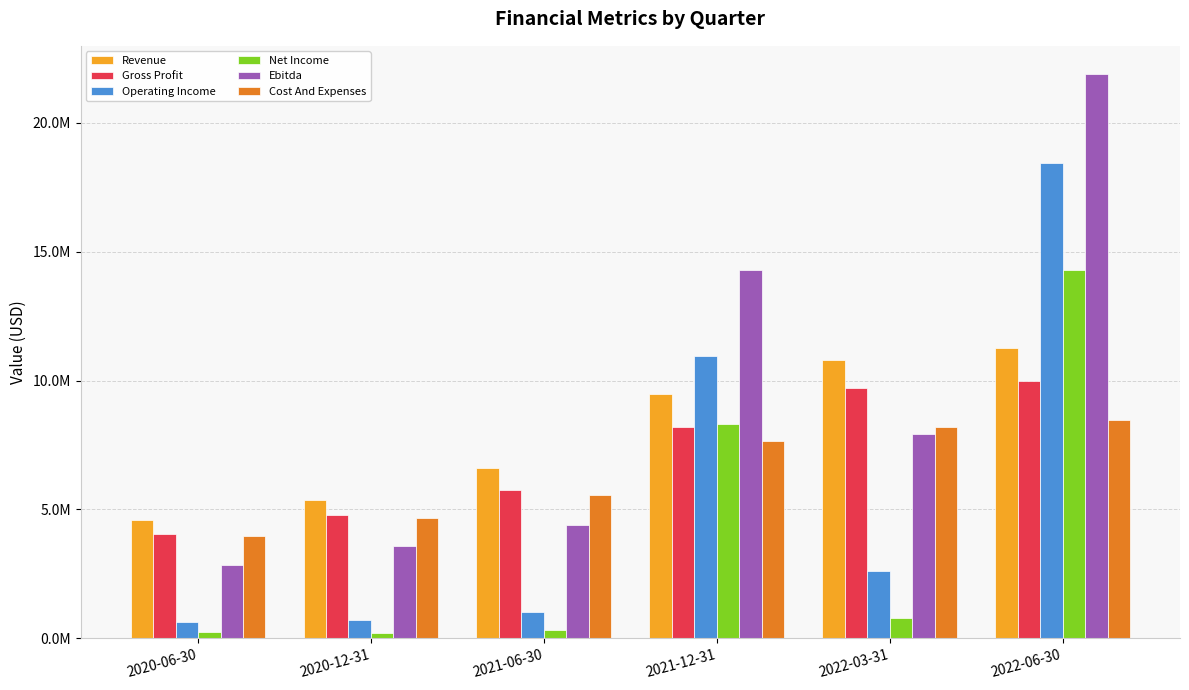

Where does the Net Income series first go above 806000?

2021-12-31